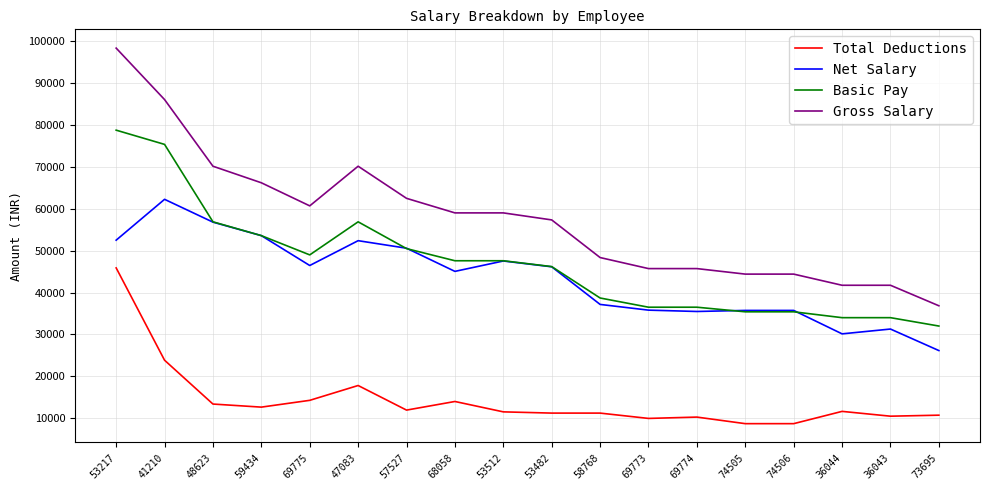

Which series changed the most between 69773 and 73695?

Net Salary